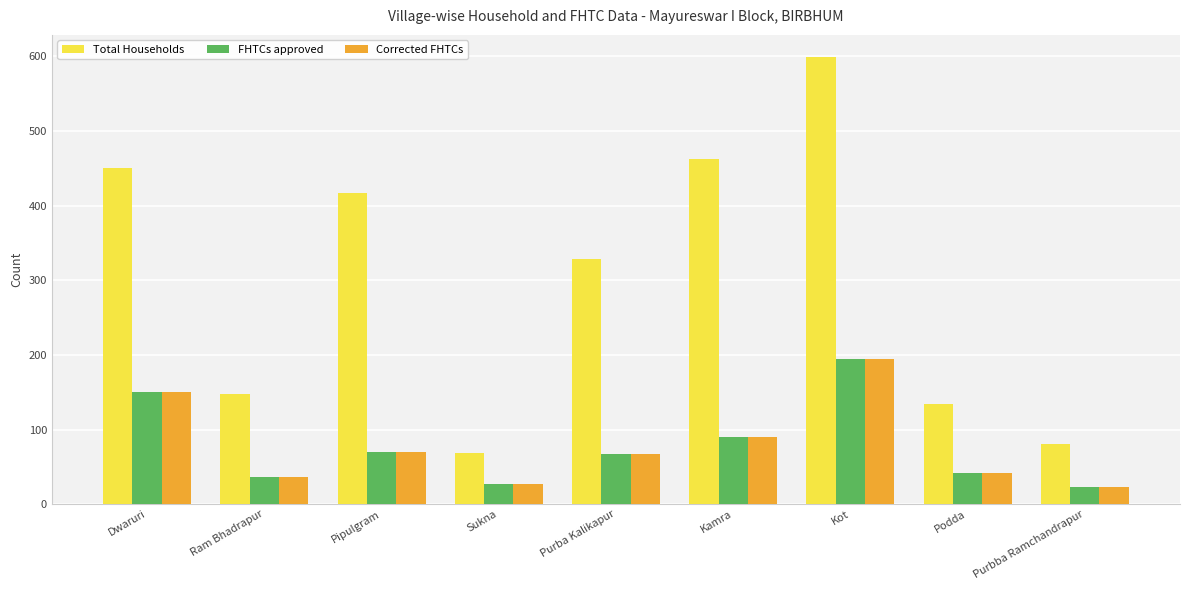

The value of FHTCs approved at Dwaruri is 52. True or false?

False